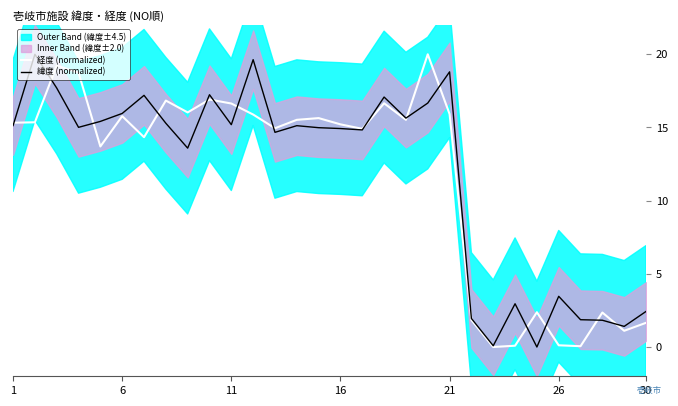

At which label does 経度 (normalized) first exceed 15?

1